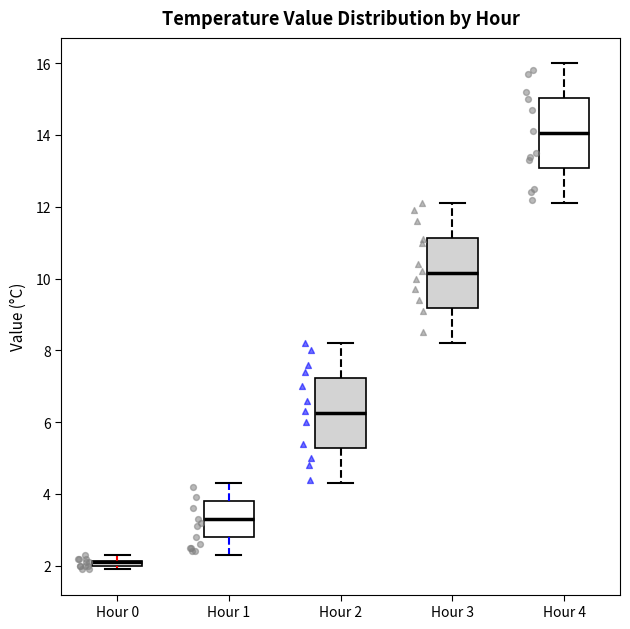

Where does the median line of the box for Hour 4 sit on the y-axis? The values are not printed on the chart, so give them approximately, as read against the axis.

14.0